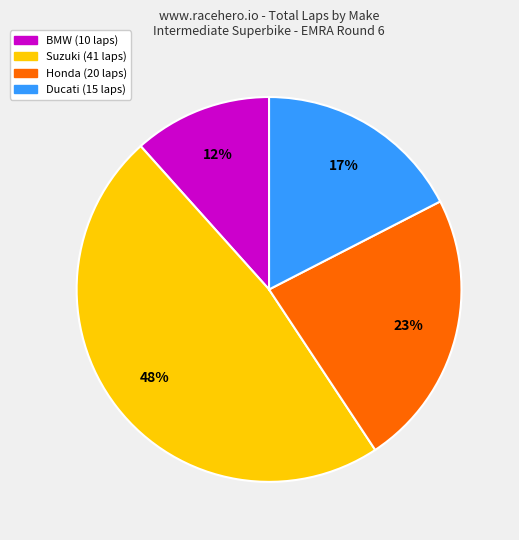

To the nearest percent, what is the difference between the largest and smallest slice percentages?

36%